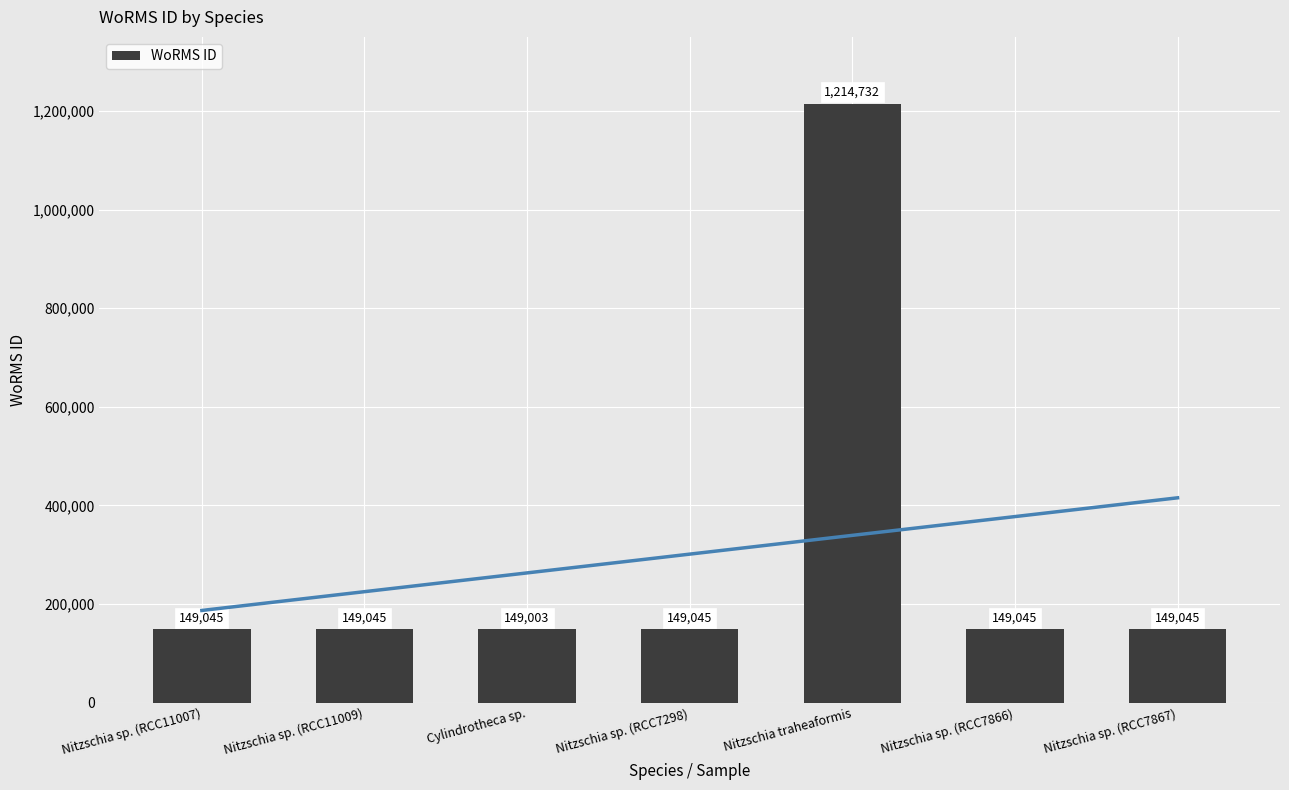

Does the chart contain any negative values?

No